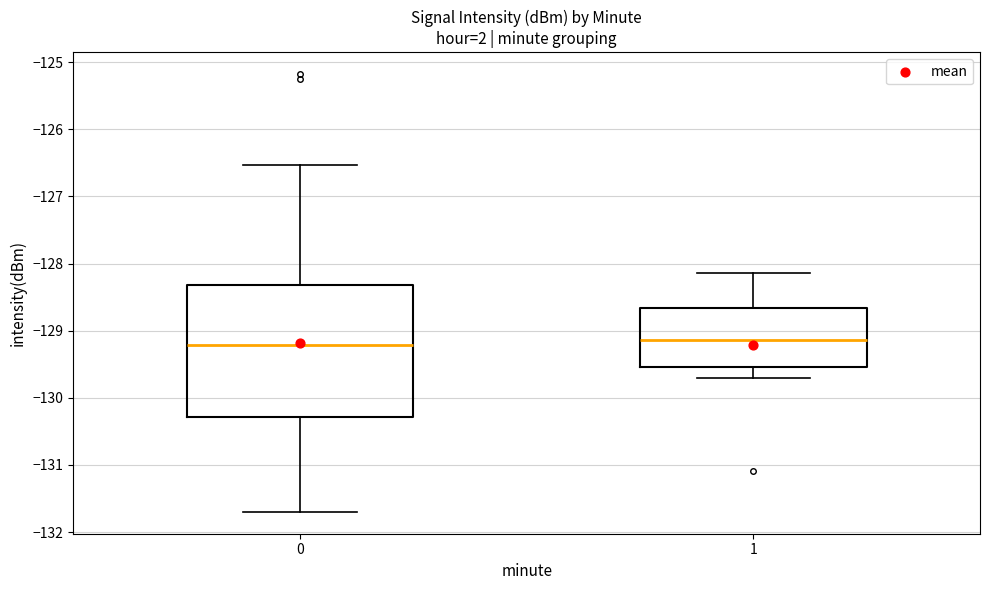

Reading left to right, transcribe this box plot: for each box, give where its median line is, the range the box spans, and where its two whiskers end, as read against the y-axis. The values are not printed on the chart, so give them approximately, as read against the axis.

0: median -129.2, box -130.3 to -128.3, whiskers -131.7 to -126.5
1: median -129.1, box -129.5 to -128.7, whiskers -129.7 to -128.1